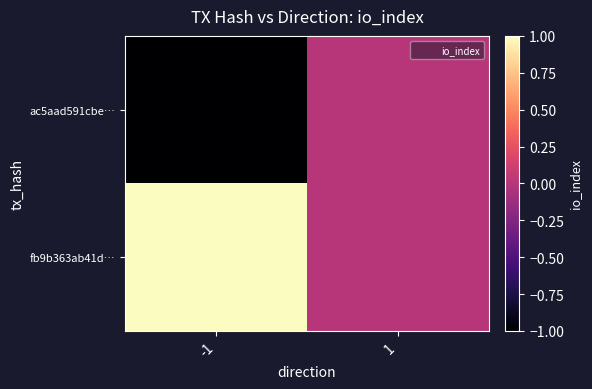

List the series in order of their peak value, lowest first.

ac5aad591cbe…, fb9b363ab41d…